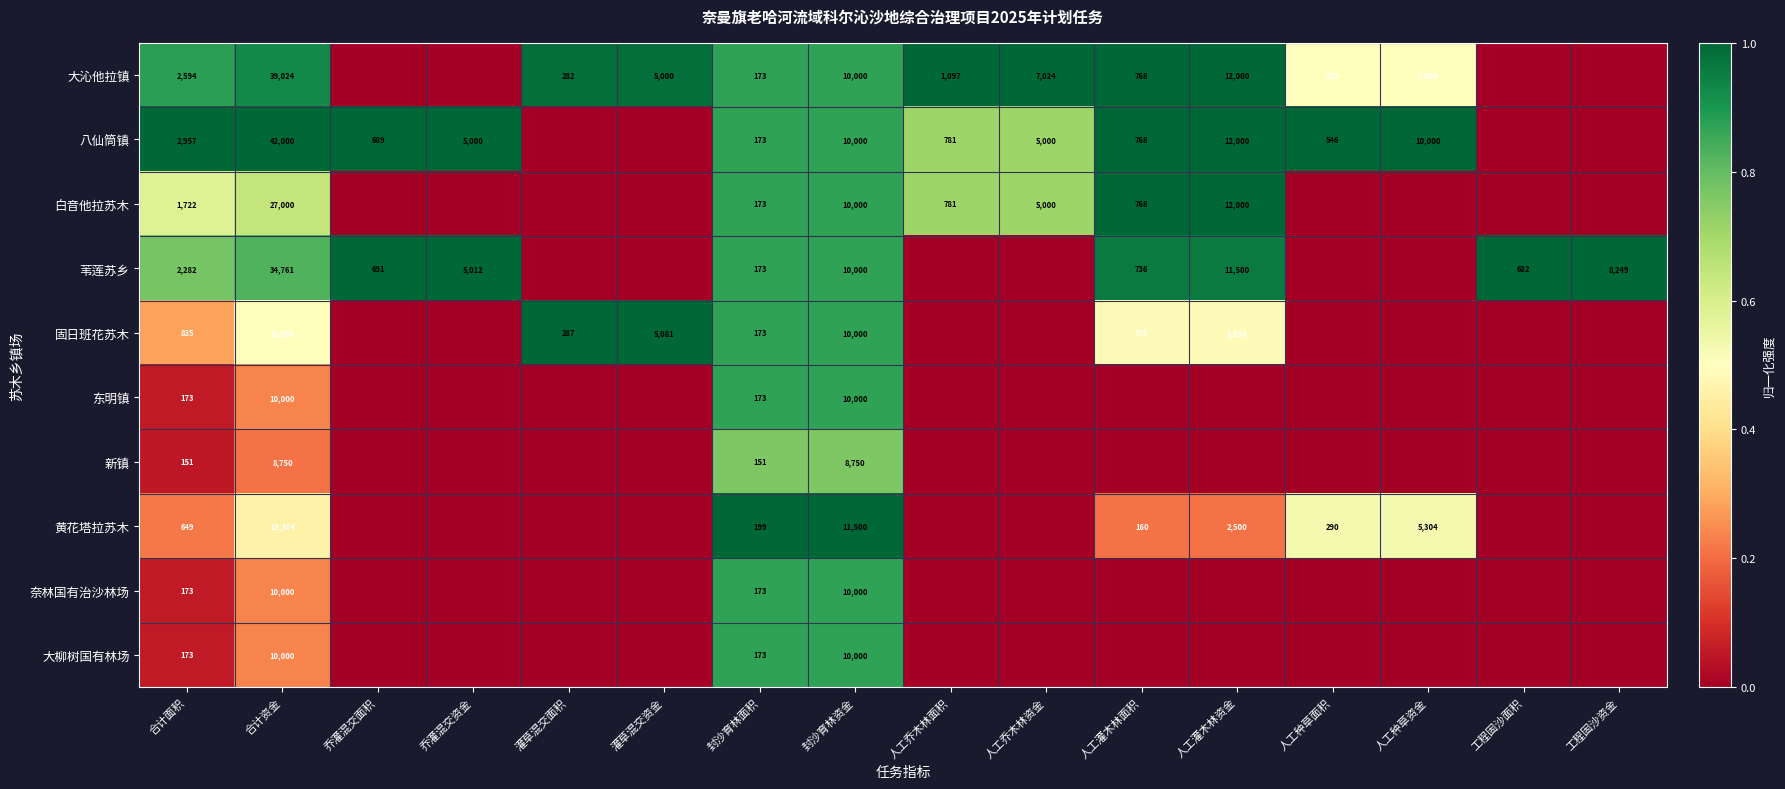

At how many categories does at least one series exceed 0?

16